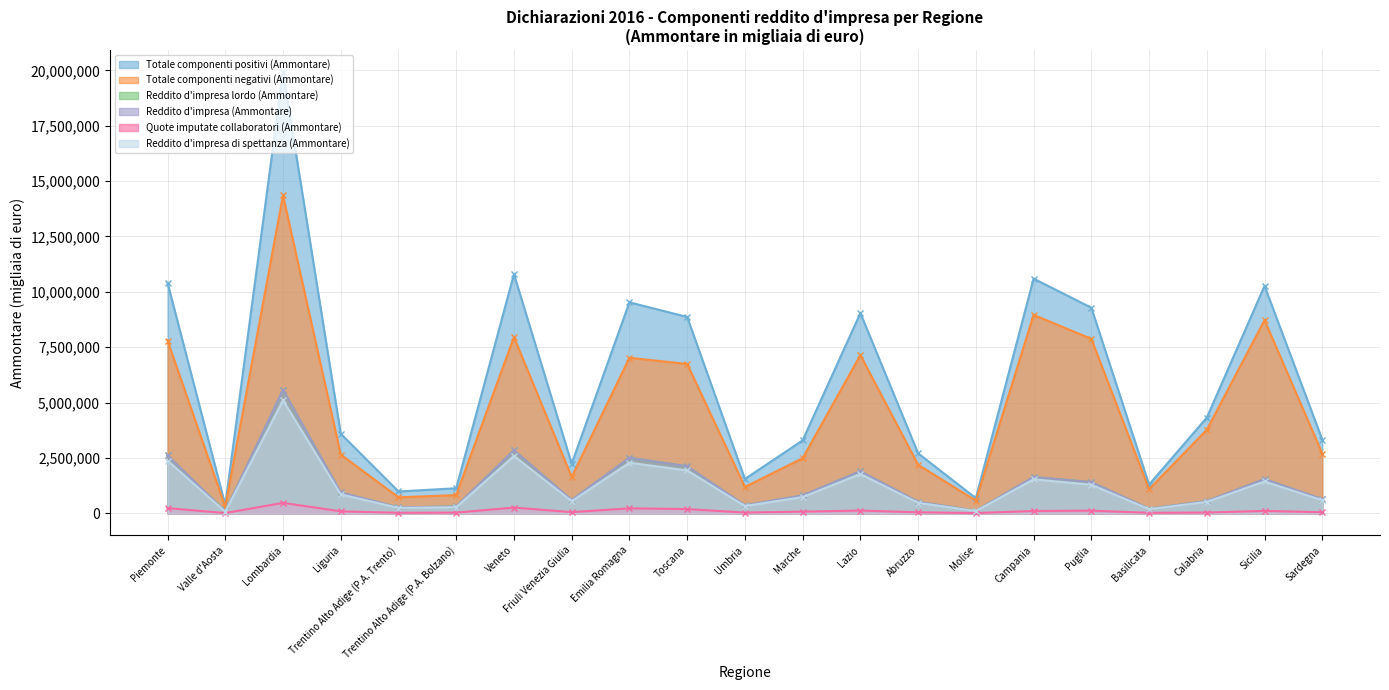

How many lines are shown in the chart?

6